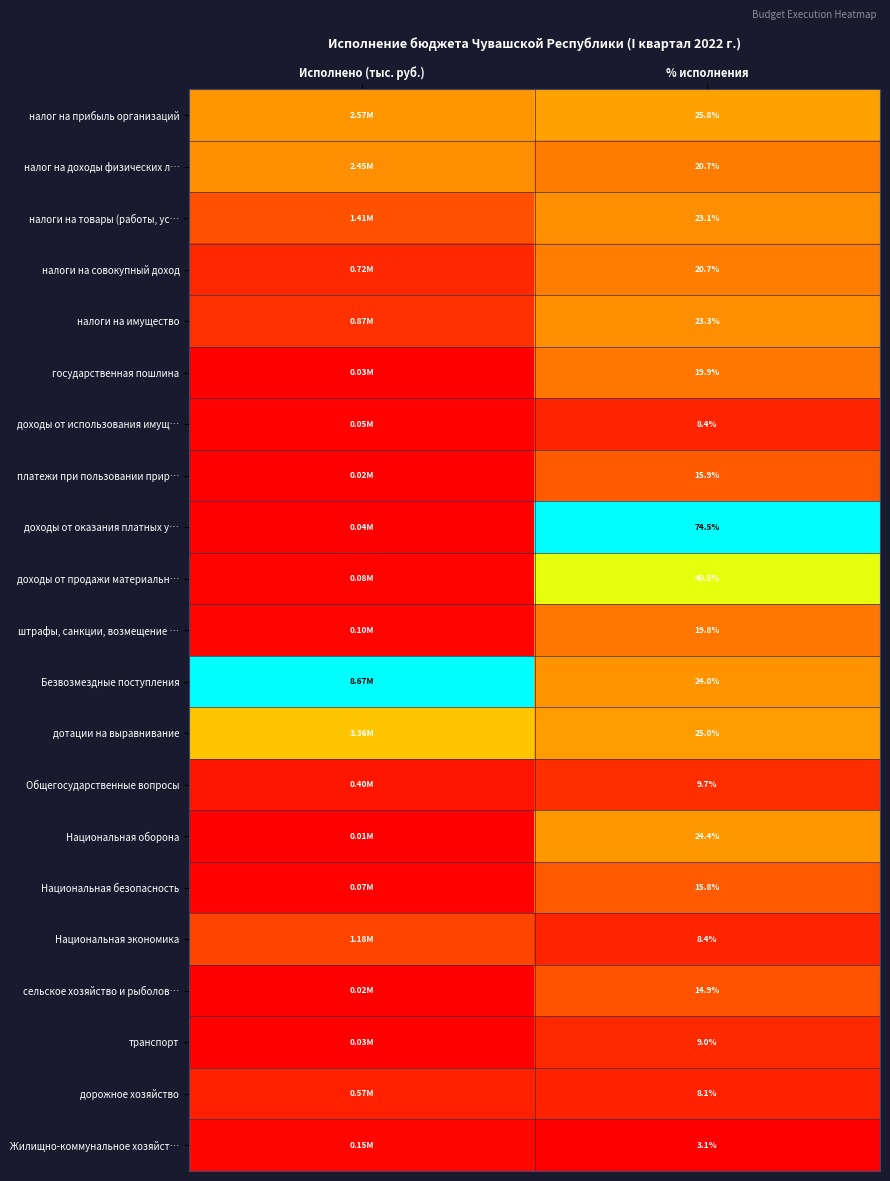

At how many categories does at least one series exceed 0?

2